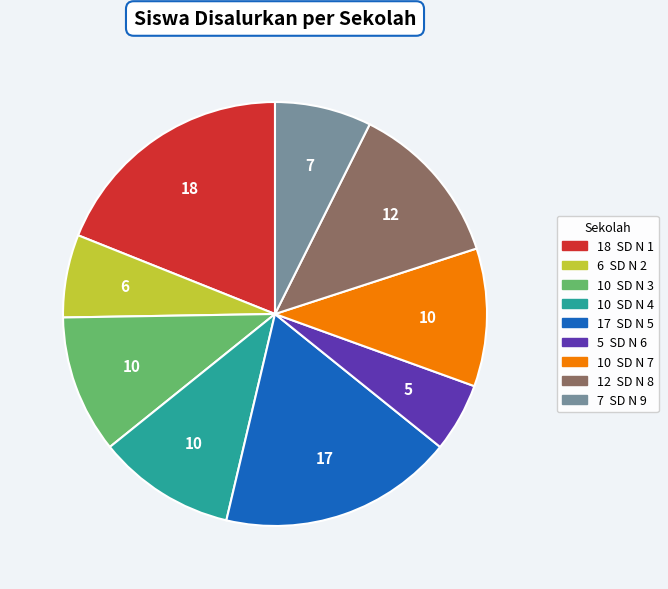

Is there any slice that represents more than half of the pie?

No